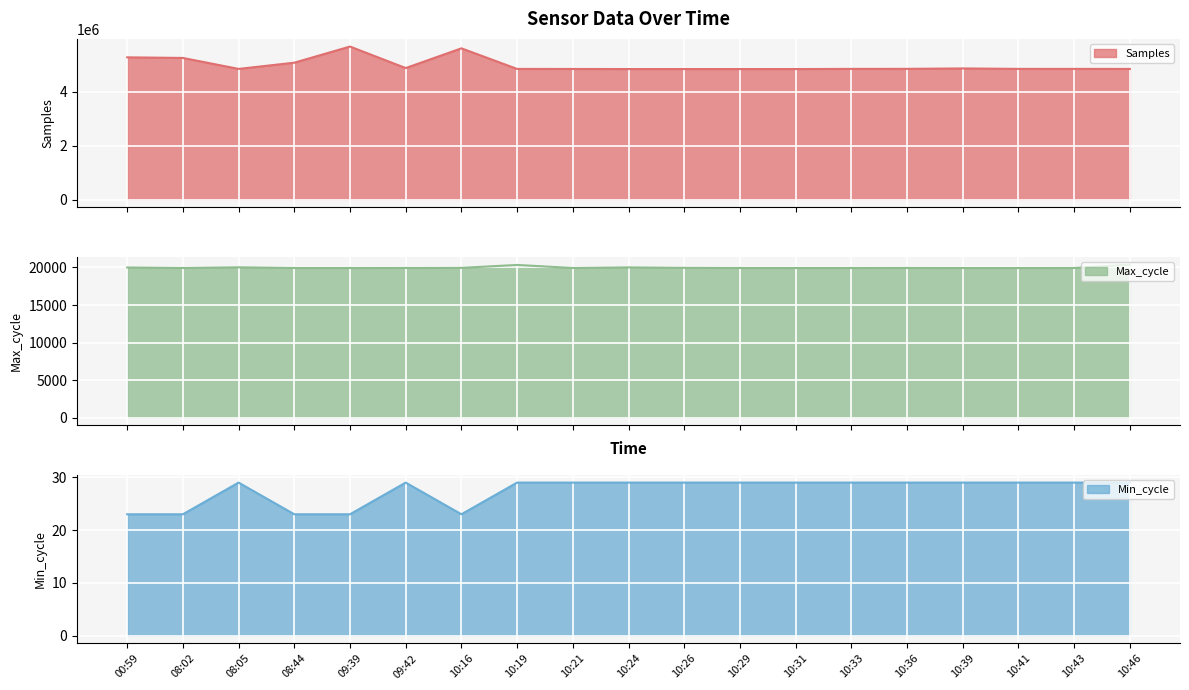

True or false: Samples has more than 0 points higher than both neighbors.

True